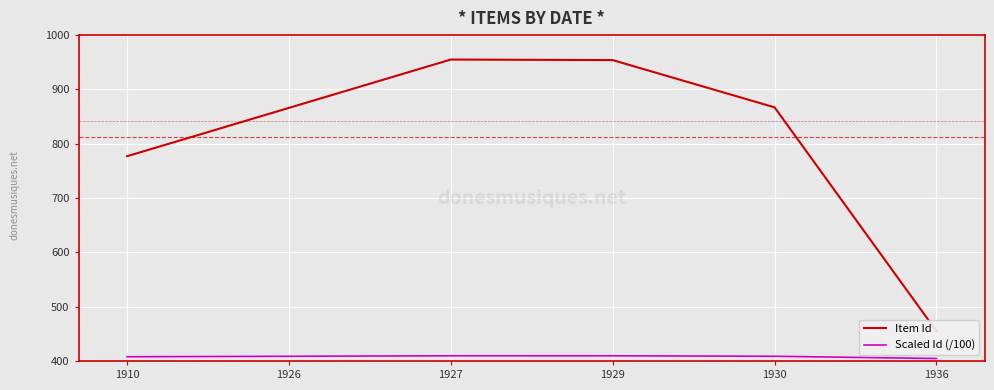

How many lines are shown in the chart?

2